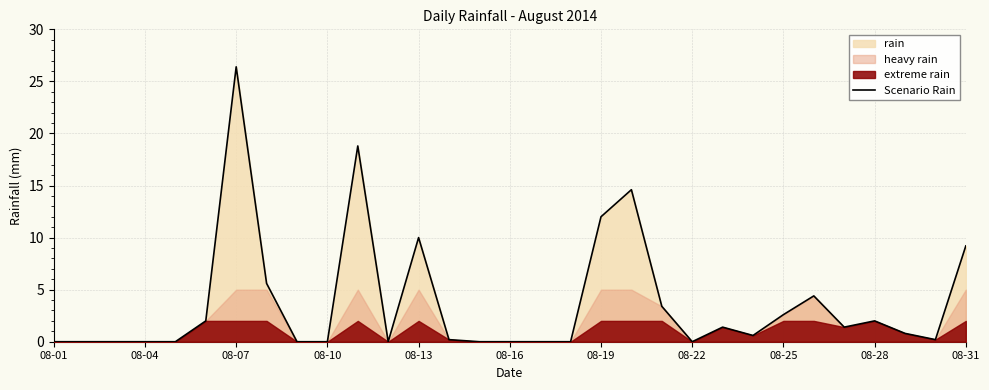

At which label does Scenario Rain reach its peak?

08-07